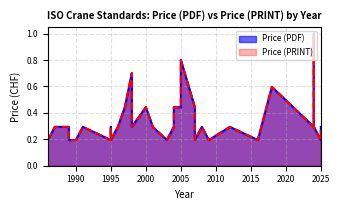

What is the sum of all Price (PDF) values?

14.6